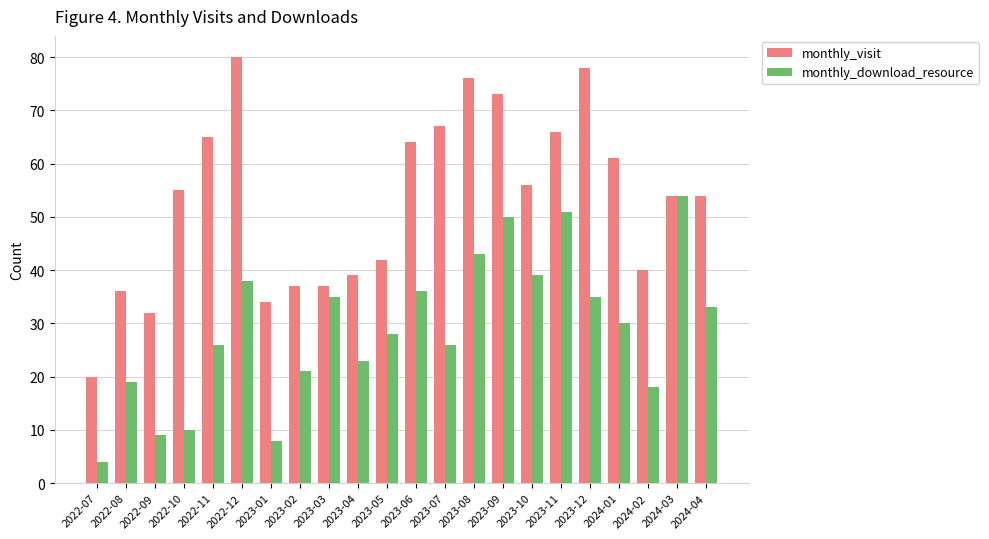

Count the number of categories in the chart.

22